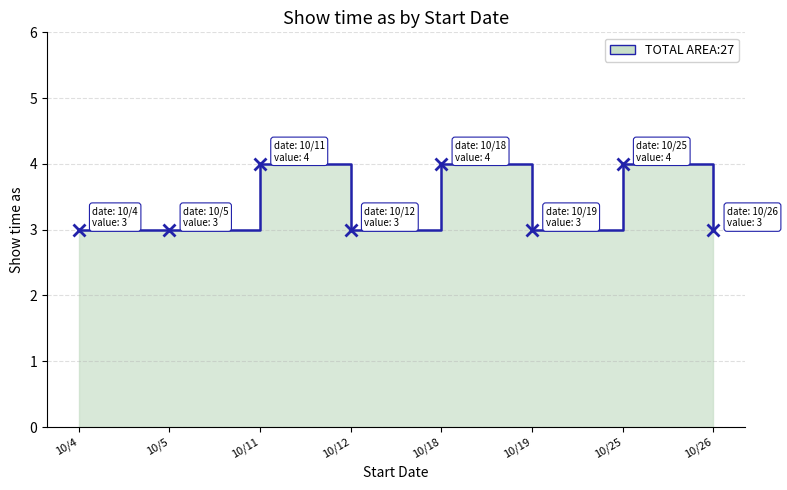

What is the smallest value displayed?

3